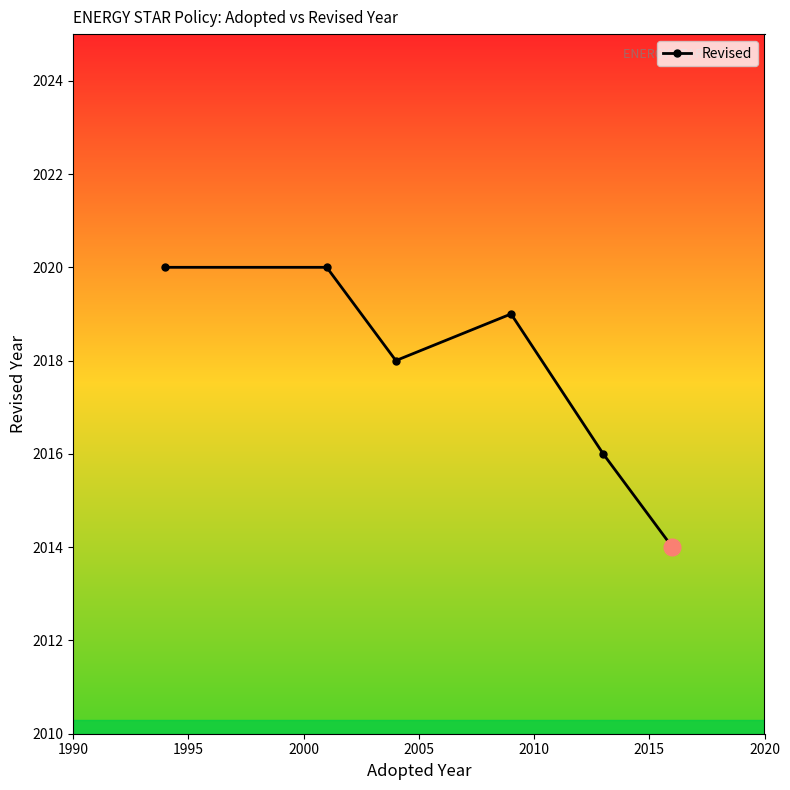

Reading right to left, what are all the values shown in this chart?

2014	2016	2019	2018	2020	2020